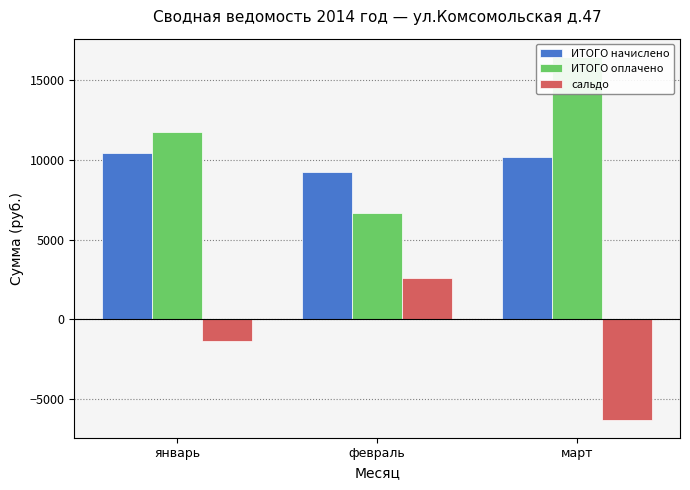

Are the bars grouped side by side (vs. stacked)?

Yes